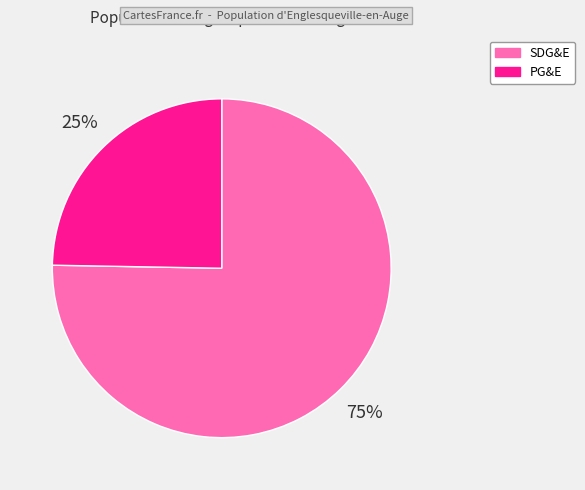

To the nearest percent, what is the combined percentage of PG&E and SDG&E?

100%